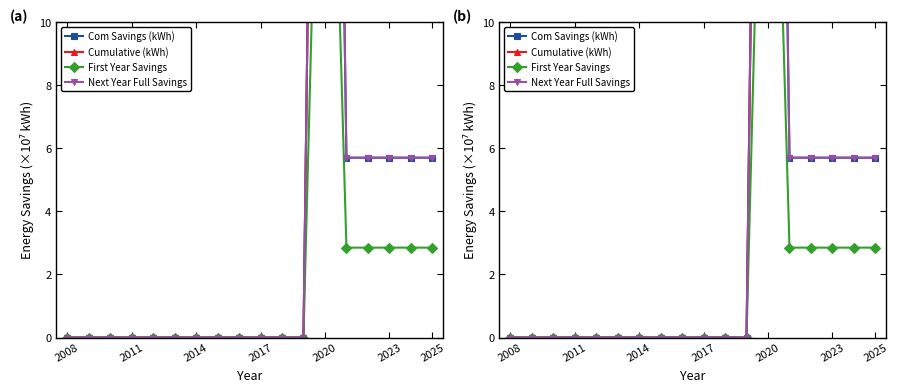

Rank the series by their maximum value, from highest to lowest.

Cumulative (kWh), Next Year Full Savings, Com Savings (kWh), First Year Savings